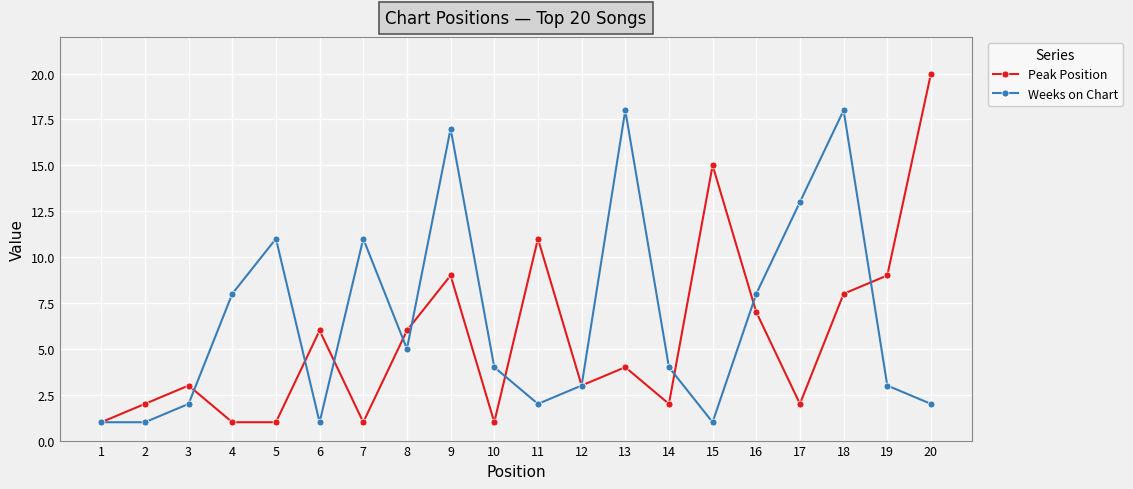

How many categories are shown in the chart?

20